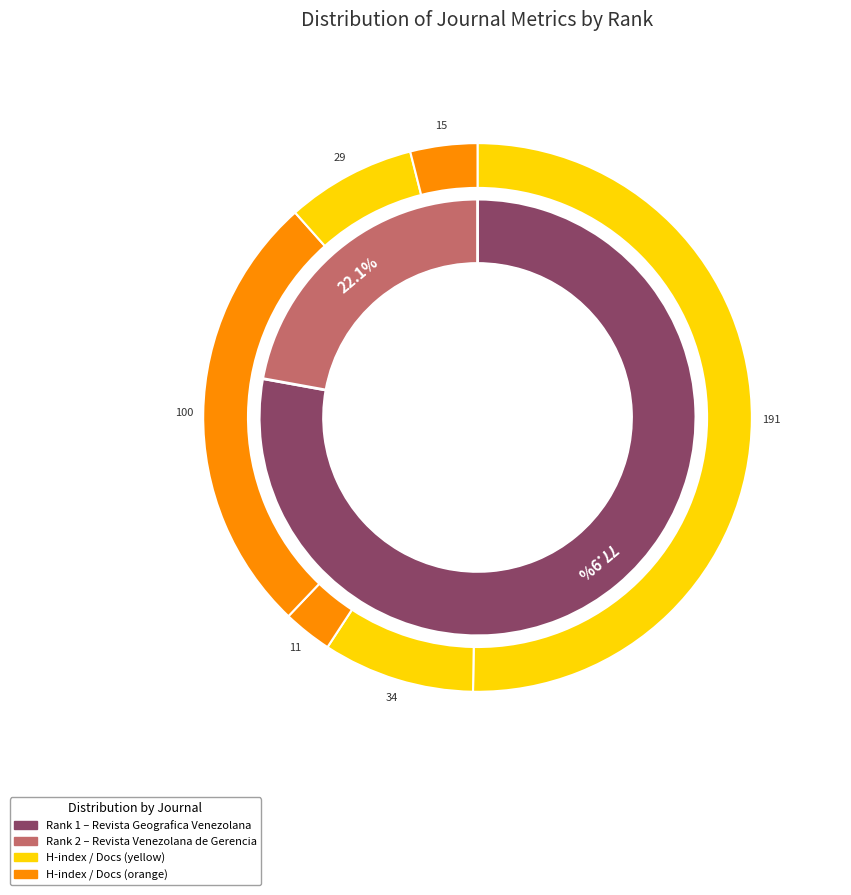

Approximately how many times larger is the value at Rank 1 (Revista Geografica Venezolana) compared to Rank 2 (Revista Venezolana de Gerencia)?

3.5